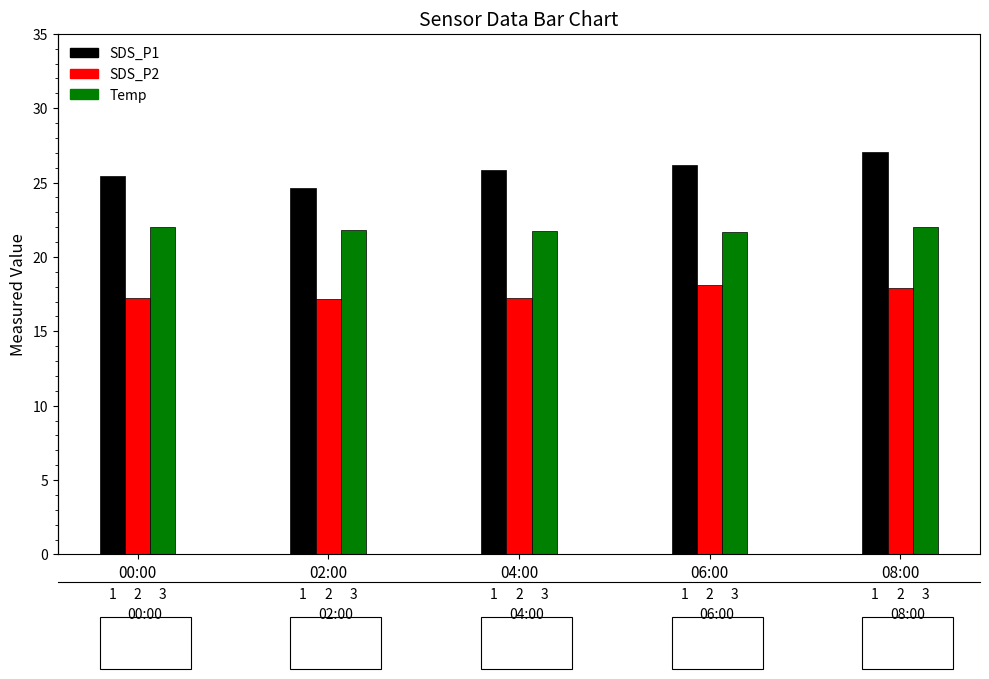

What is the label of the 3rd bar from the left?

04:00